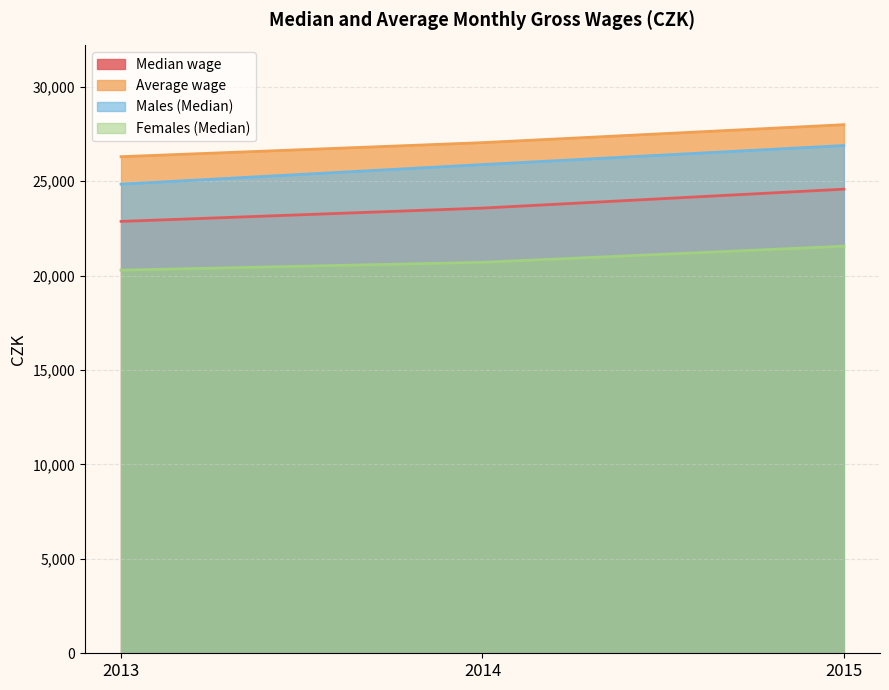

What is the average value of the Median wage series?

23678